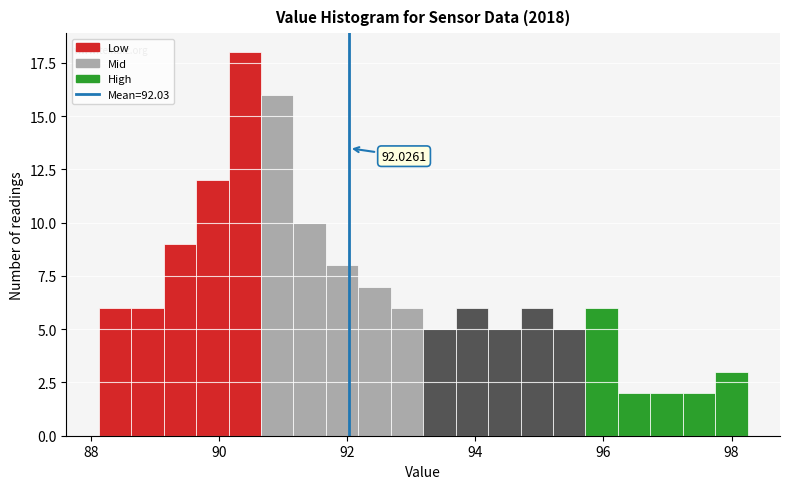

Around what value on the x-axis is the tallest bar? Give the approximate position of its centre, as read against the axis.

90.4